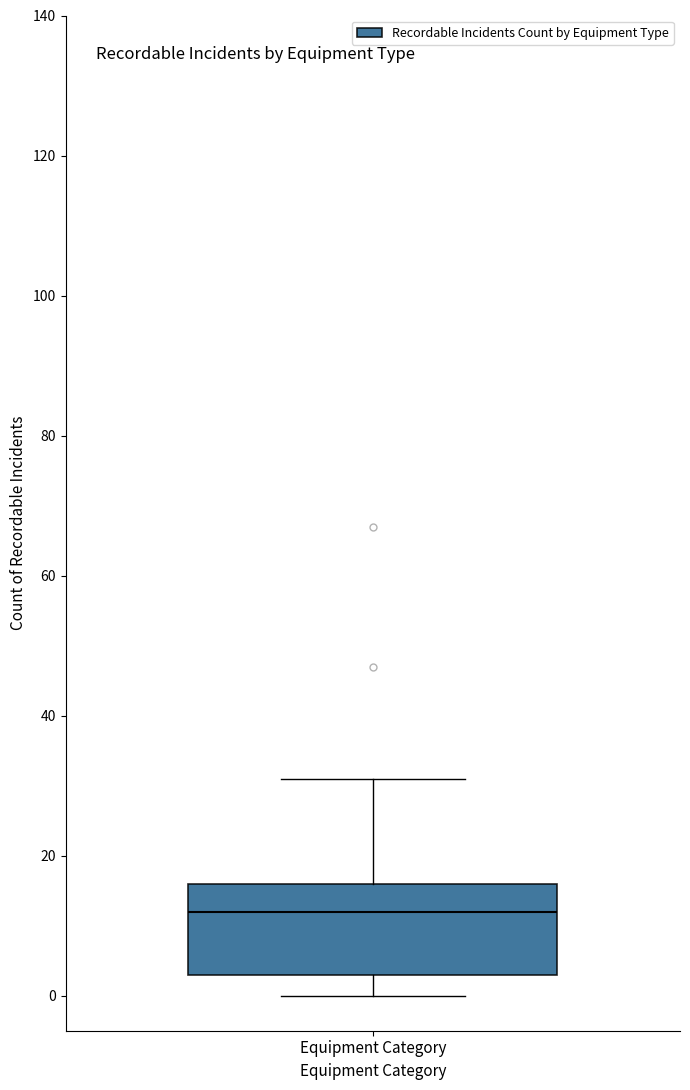

Read this box plot against the y-axis: the position of the median line, the range covered by the box, and the ends of both whiskers. The values are not printed on the chart, so give them approximately, as read against the axis.

median 12, box 4 to 16, whiskers 0 to 32